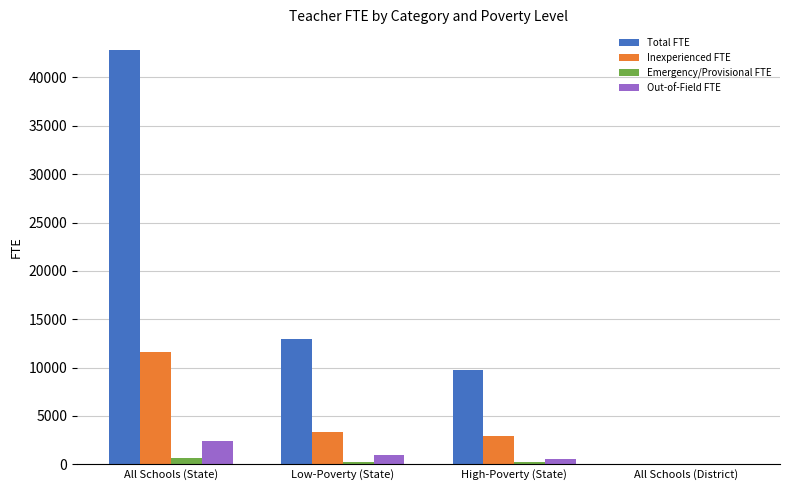

What is the difference between the Inexperienced FTE values at High-Poverty (State) and All Schools (State)?

8679.4